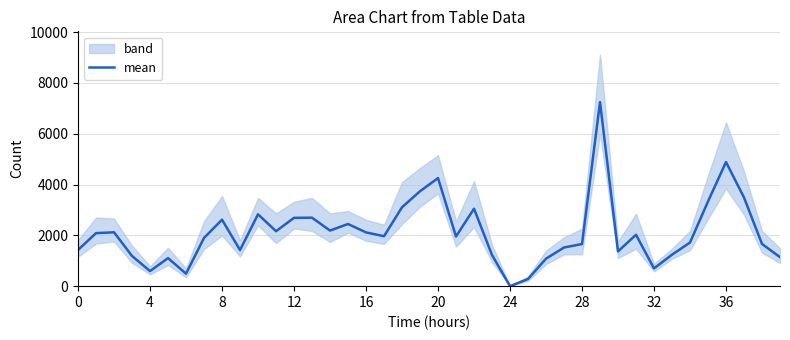

At which label is the value closest to 3622?

19